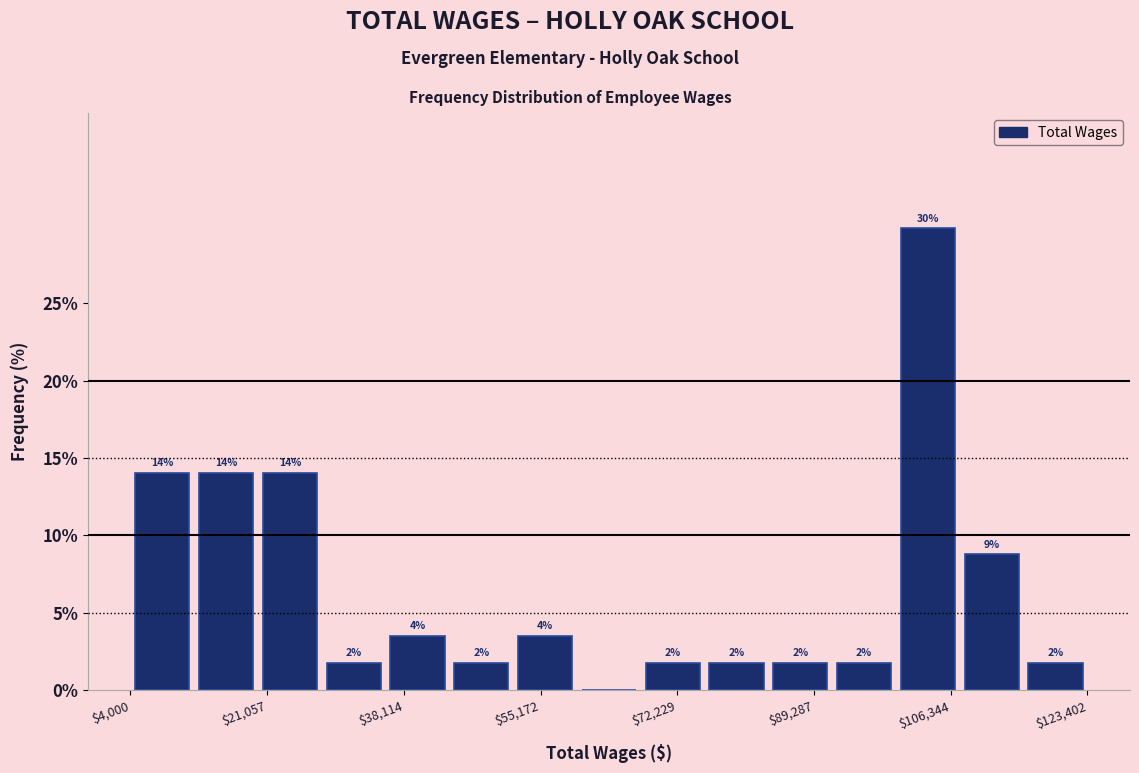

Around what value on the x-axis is the tallest bar? Give the approximate position of its centre, as read against the axis.

104000